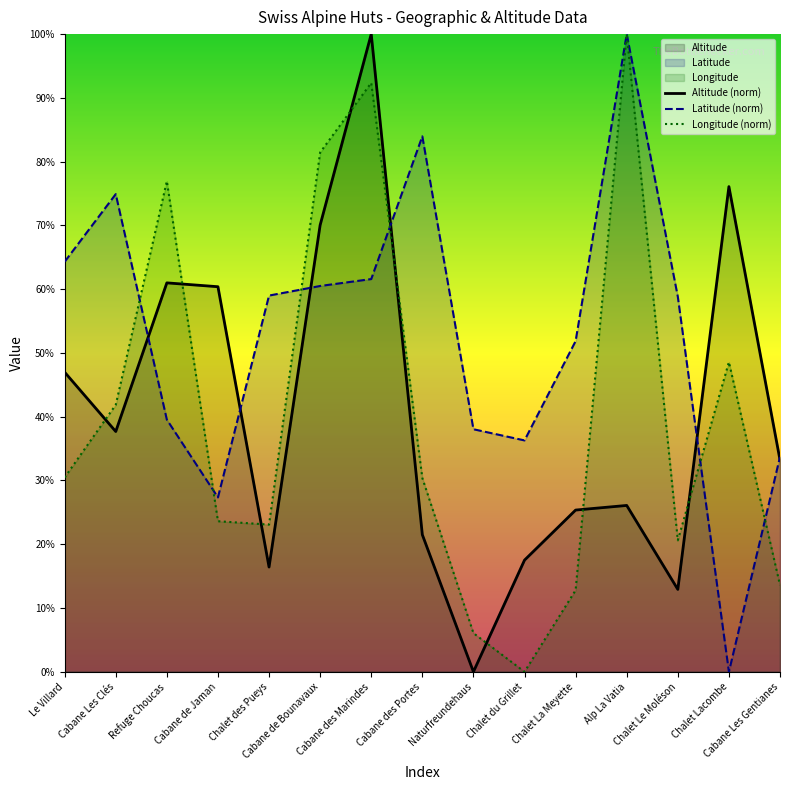

At which label does Longitude (norm) first exceed 30?

Le Villard